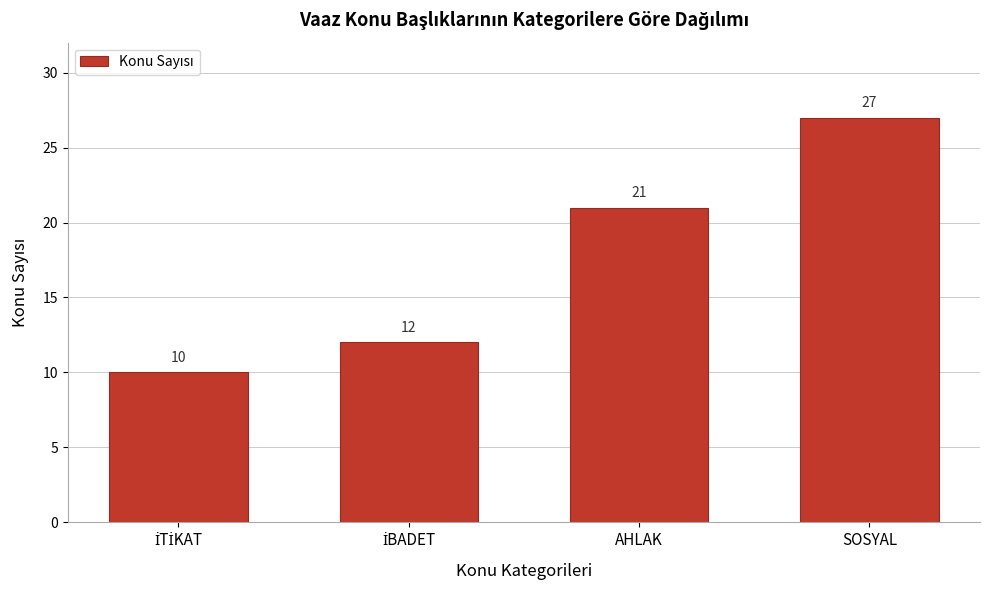

Reading left to right, transcribe all the data shown in this chart.

10	12	21	27